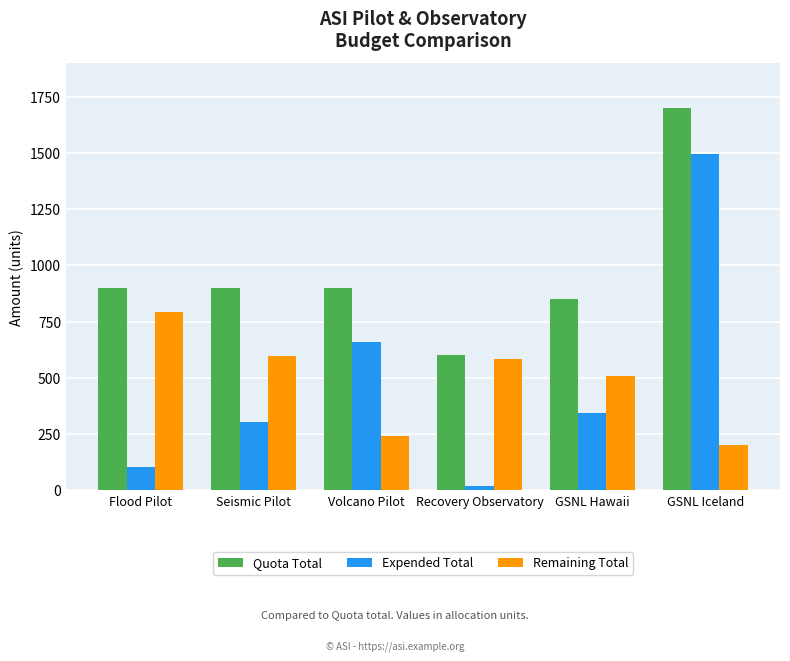

The value of Expended Total at GSNL Hawaii is 342. True or false?

True